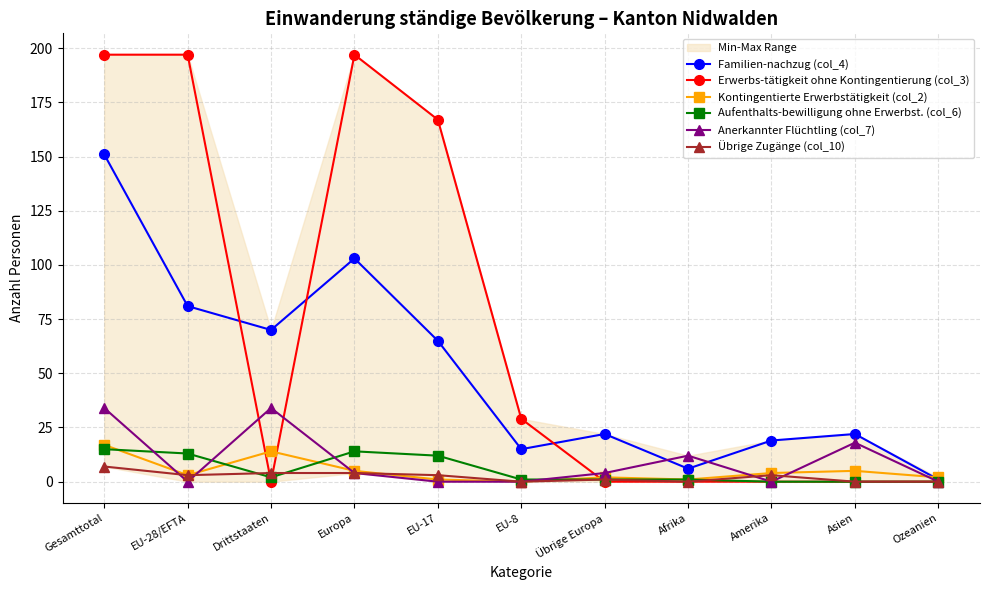

List the series in order of their peak value, lowest first.

Übrige Zugänge (col_10), Aufenthalts-bewilligung ohne Erwerbst. (col_6), Kontingentierte Erwerbstätigkeit (col_2), Anerkannter Flüchtling (col_7), Familien-nachzug (col_4), Erwerbs-tätigkeit ohne Kontingentierung (col_3)